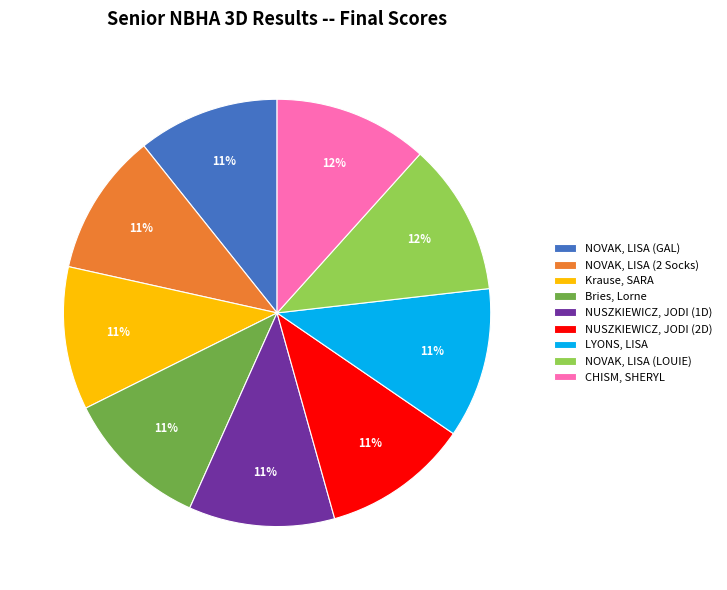

Is there any slice that represents more than half of the pie?

No